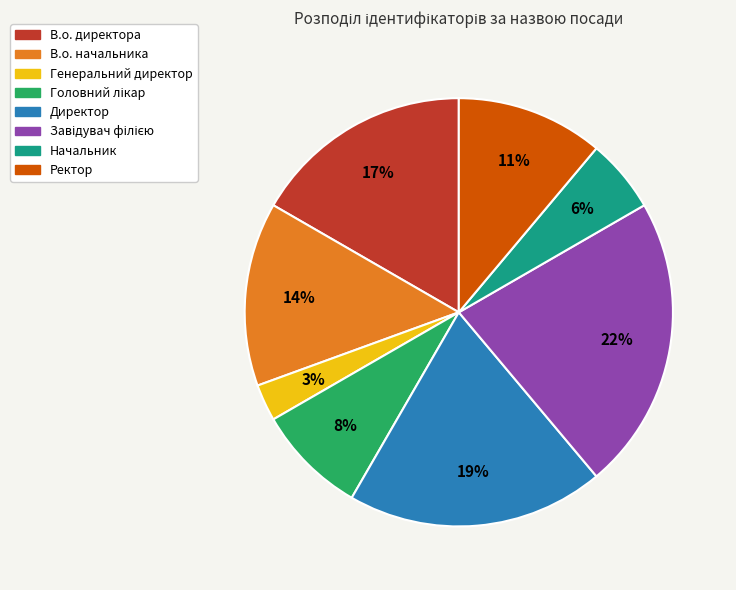

Which has a higher value, В.о. начальника or В.о. директора?

В.о. директора